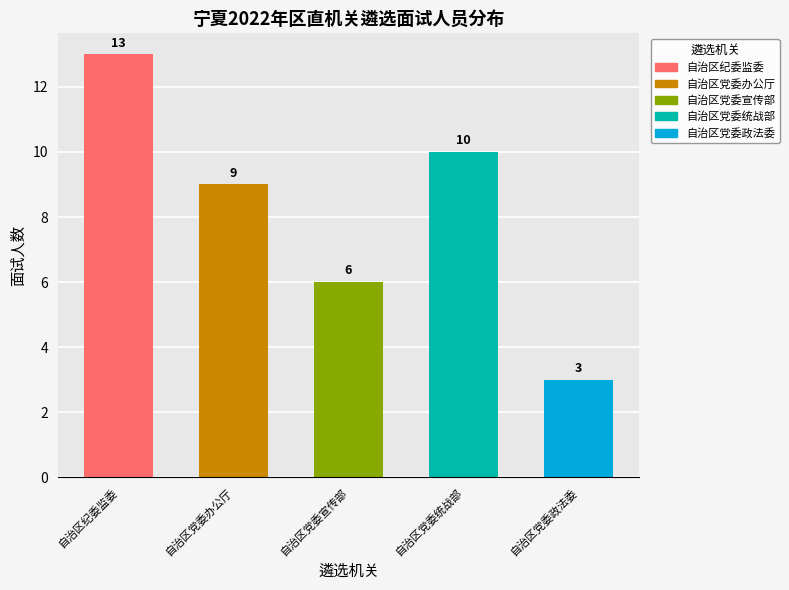

Rank the categories by value from lowest to highest.

自治区党委政法委, 自治区党委宣传部, 自治区党委办公厅, 自治区党委统战部, 自治区纪委监委